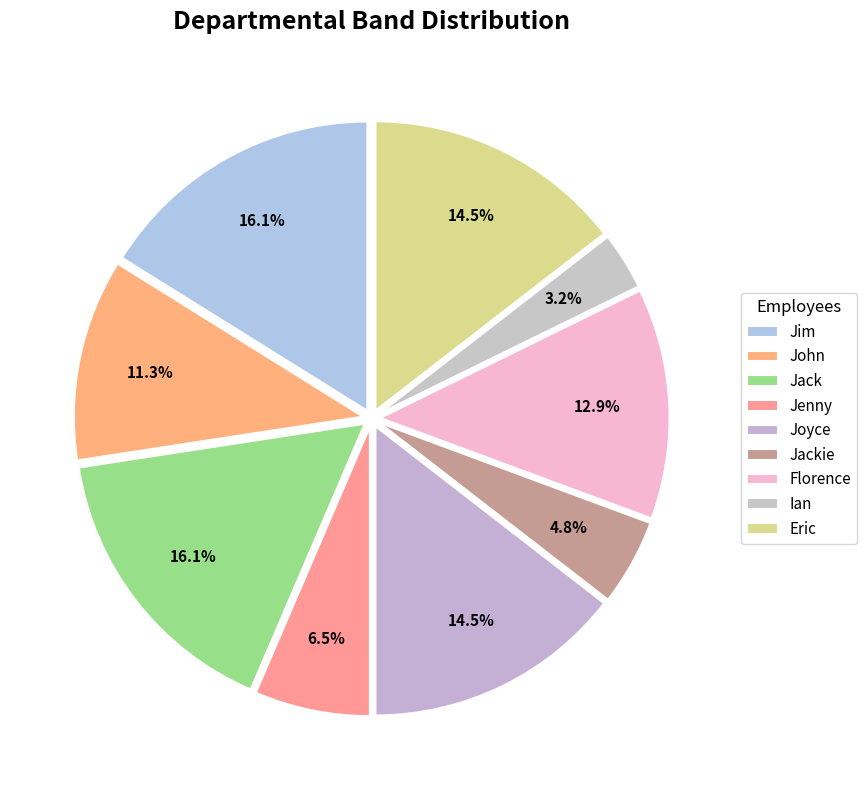

Count the number of slices in the pie.

9